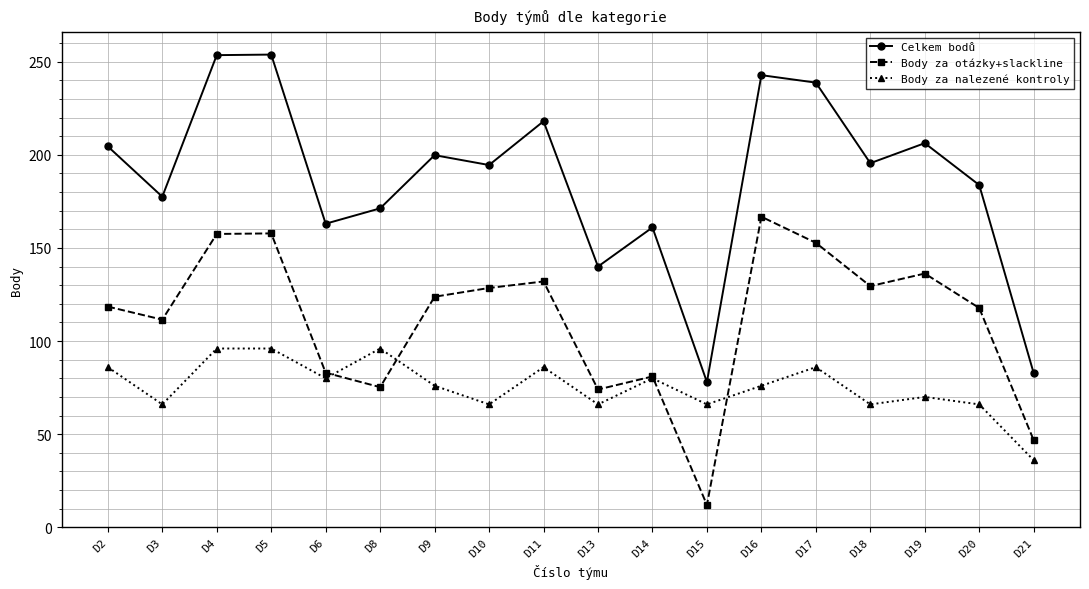

How many data points in Celkem bodů are less than 195?

9